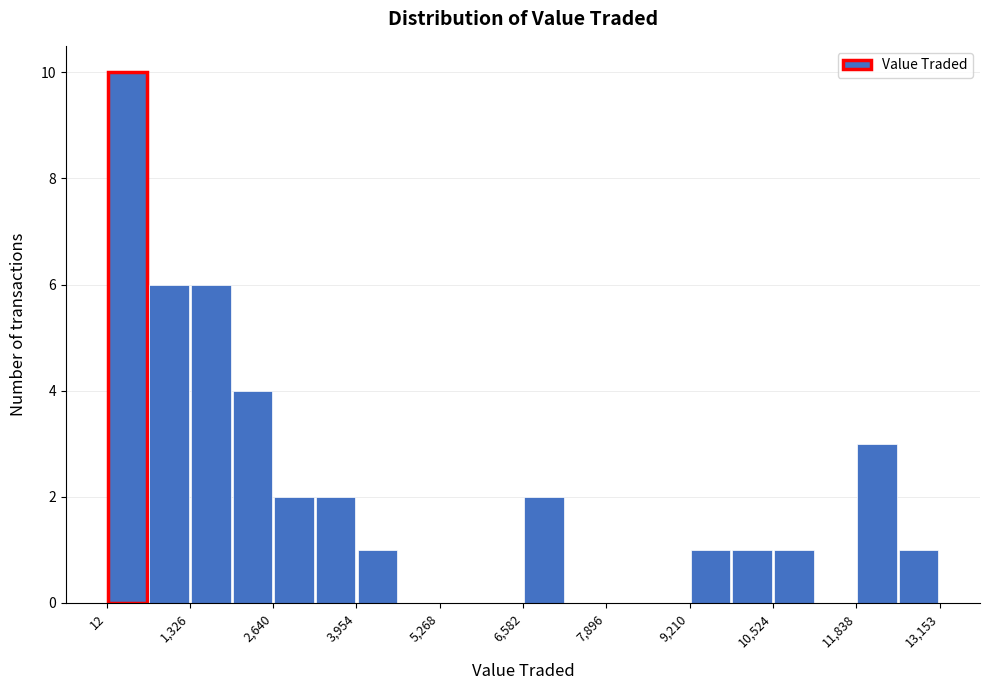

Around what value on the x-axis is the tallest bar? Give the approximate position of its centre, as read against the axis.

400